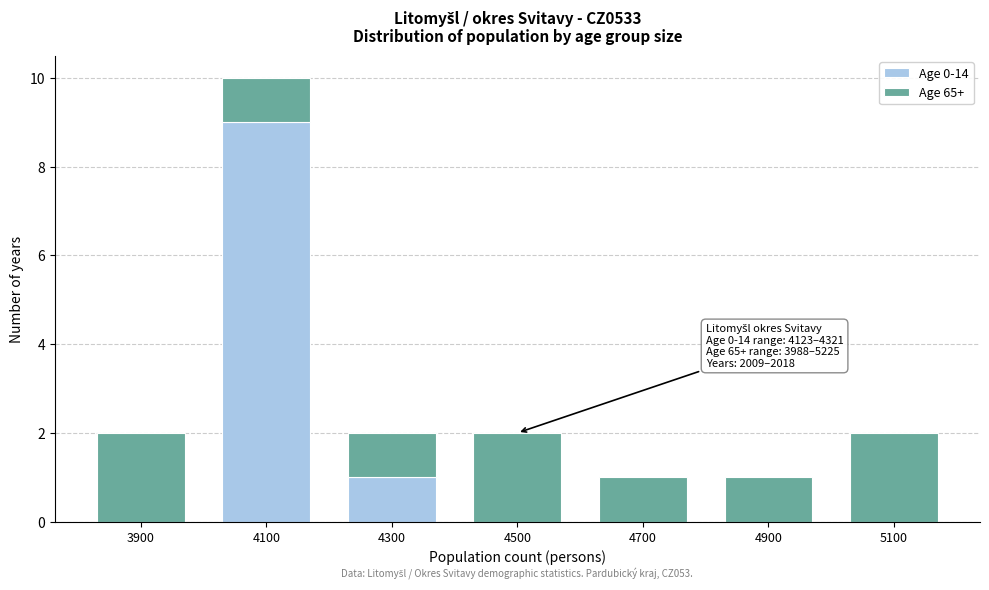

Reading right to left, what are the values for Age 0-14?

5100=0	4900=0	4700=0	4500=0	4300=1	4100=9	3900=0